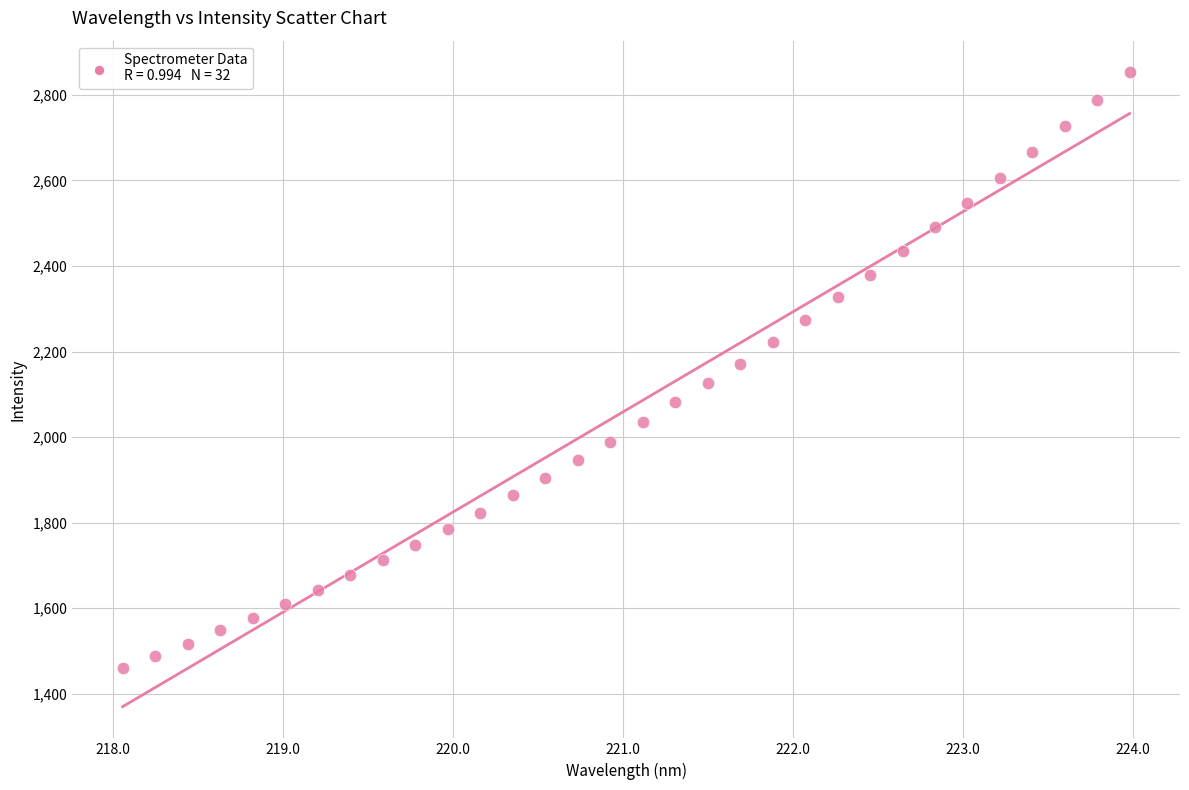

What is the range of Y values (max minus min)?

1391.4